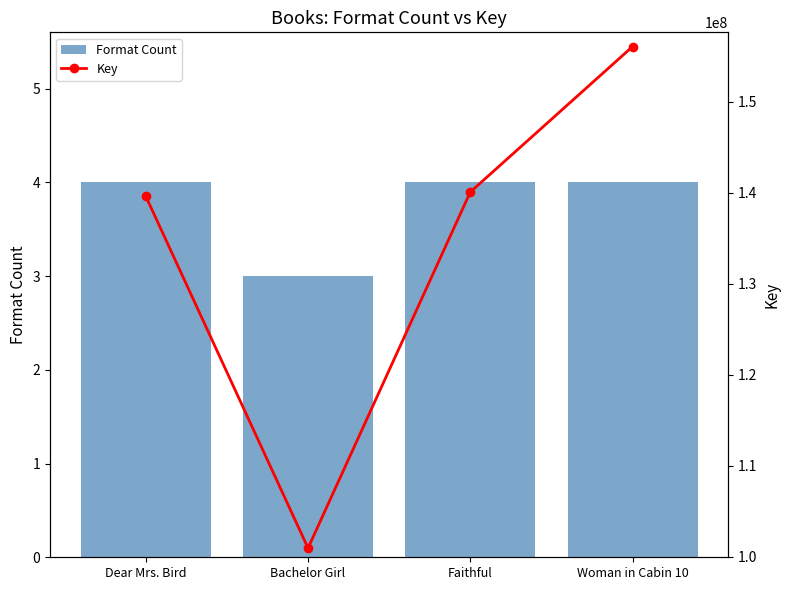

At which category does the chart reach its peak across all series?

Woman in Cabin 10